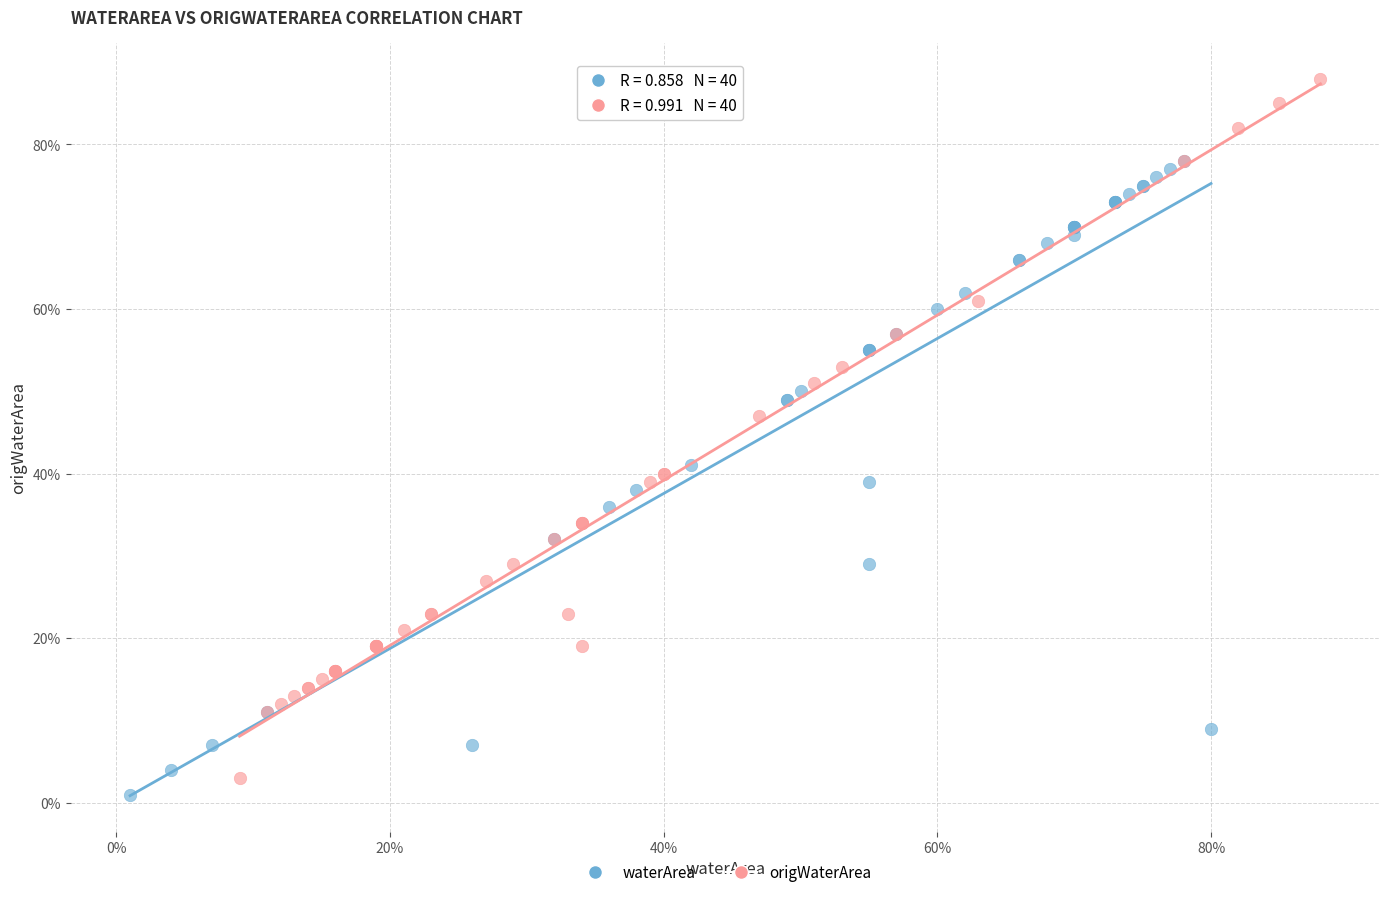

What are all the series names shown in the legend?

waterArea, origWaterArea